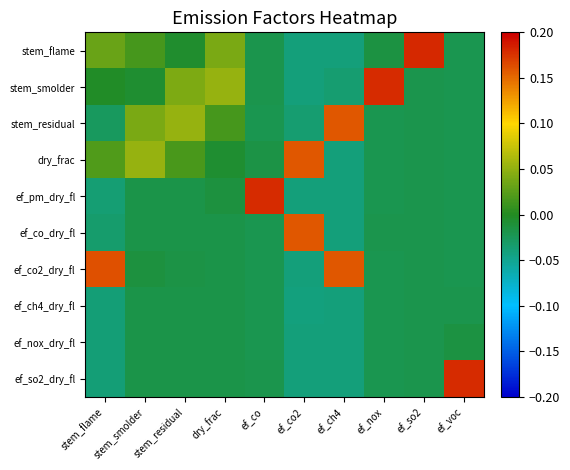

Which series changed the most between ef_co2 and ef_ch4?

ef_co2_dry_fl